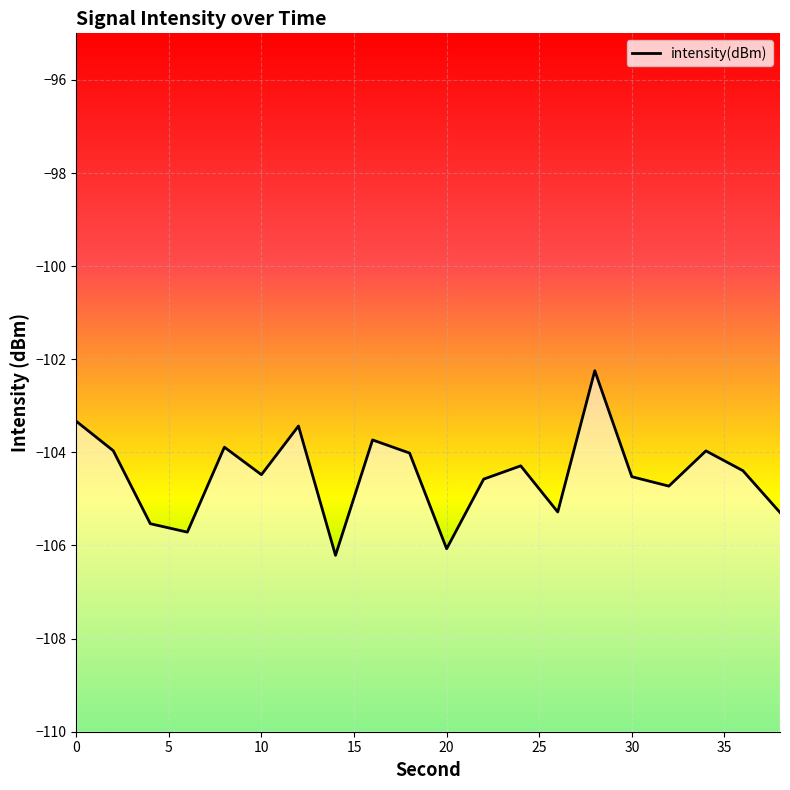

The chart shows a value of -33.1 at 18. True or false?

False